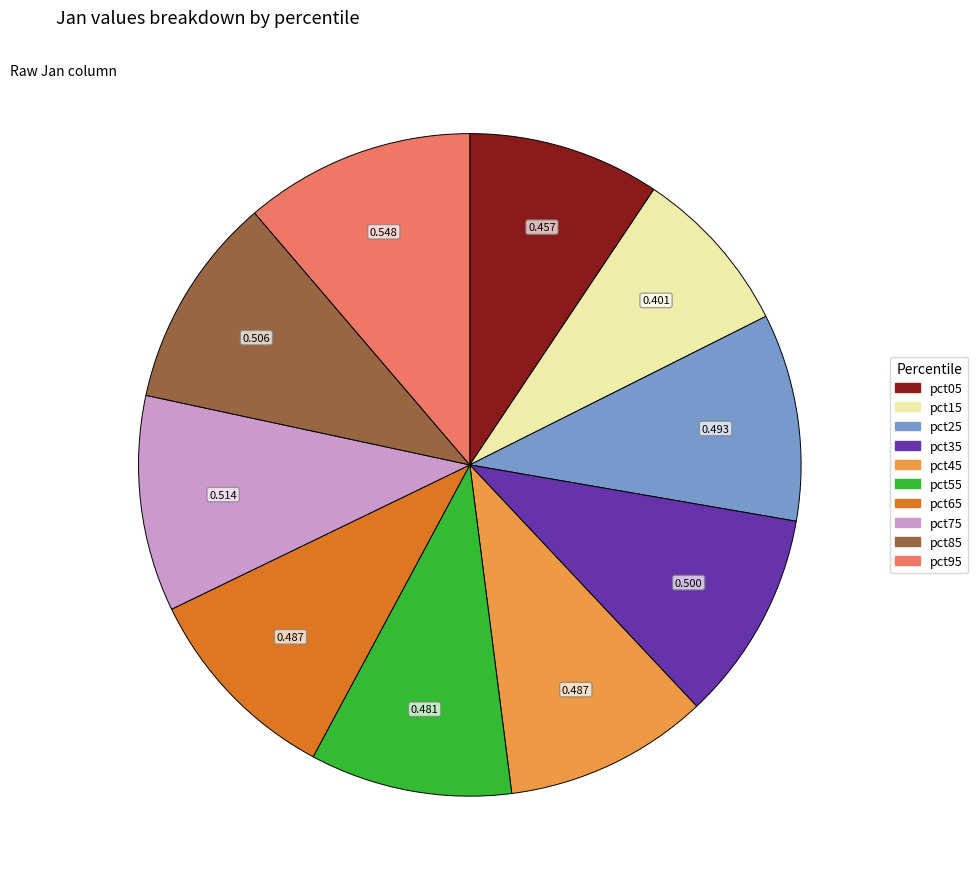

Is the sum of pct35 and pct95 greater than half?

No